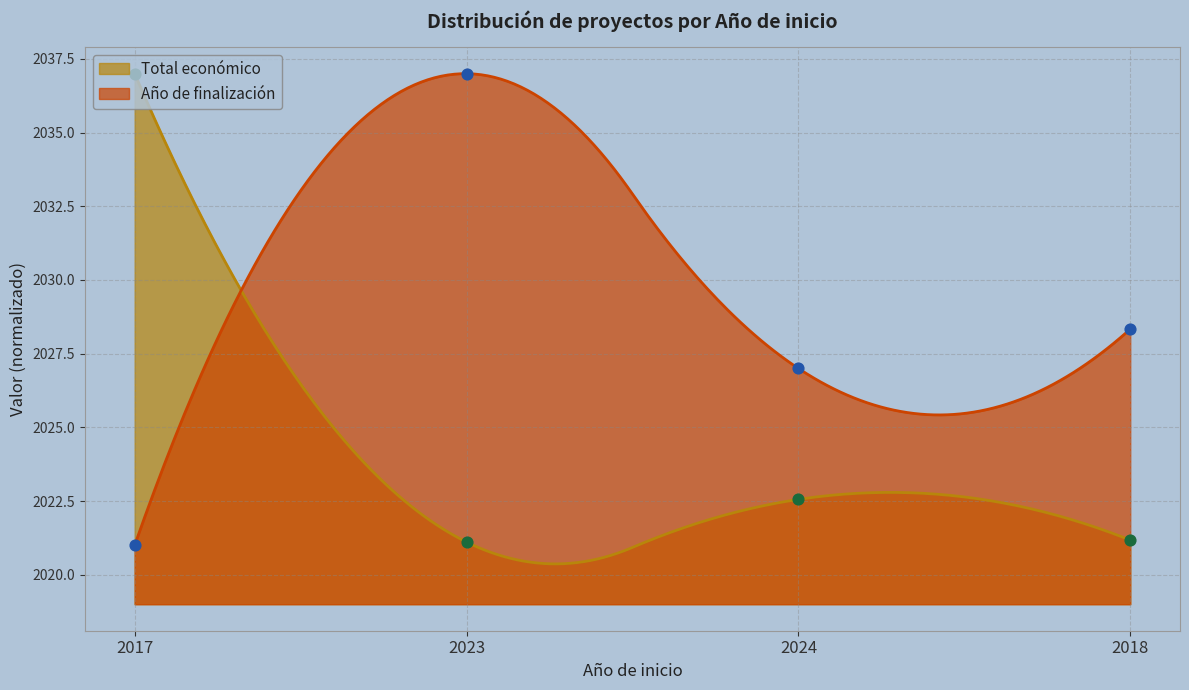

Between 2023 and 2024, which is larger?

2024